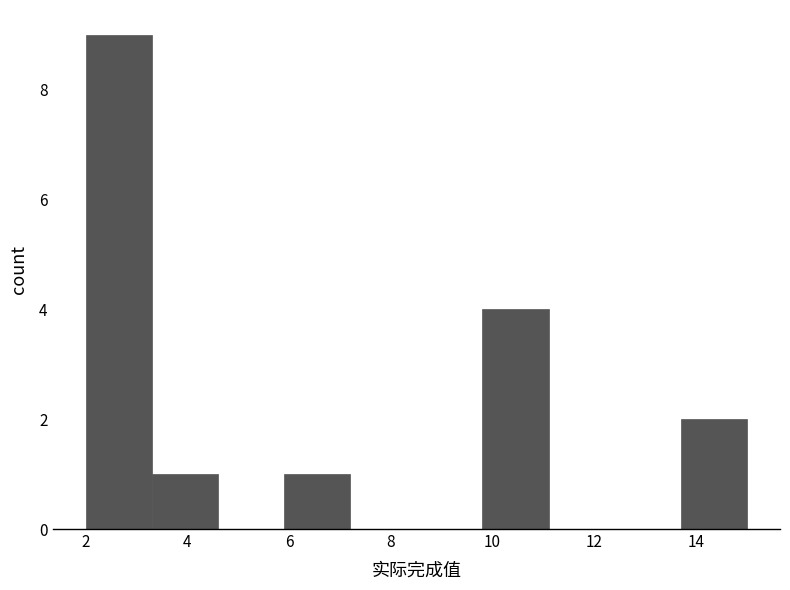

Reading left to right, list every bar in this chart as the range it spans on the x-axis followed by its height. Neither the bar edges nor the heights are printed on the chart, so give them approximately, as read against the axes.

2.0 to 3.3: 9
3.3 to 4.6: 1
4.6 to 5.9: 0
5.9 to 7.2: 1
7.2 to 8.5: 0
8.5 to 9.8: 0
9.8 to 11.1: 4
11.1 to 12.4: 0
12.4 to 13.7: 0
13.7 to 15.0: 2